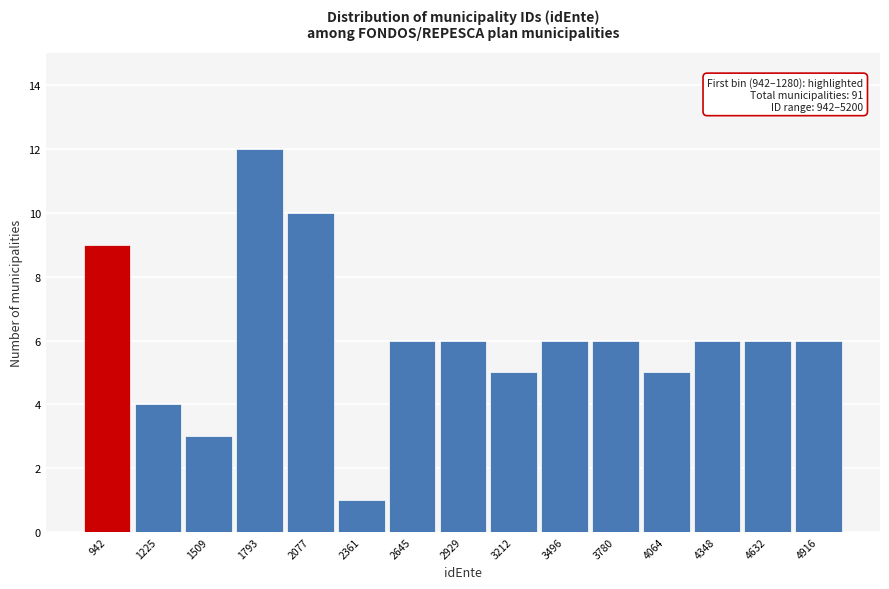

Reading left to right, extract all data points from this chart.

9	4	3	12	10	1	6	6	5	6	6	5	6	6	6